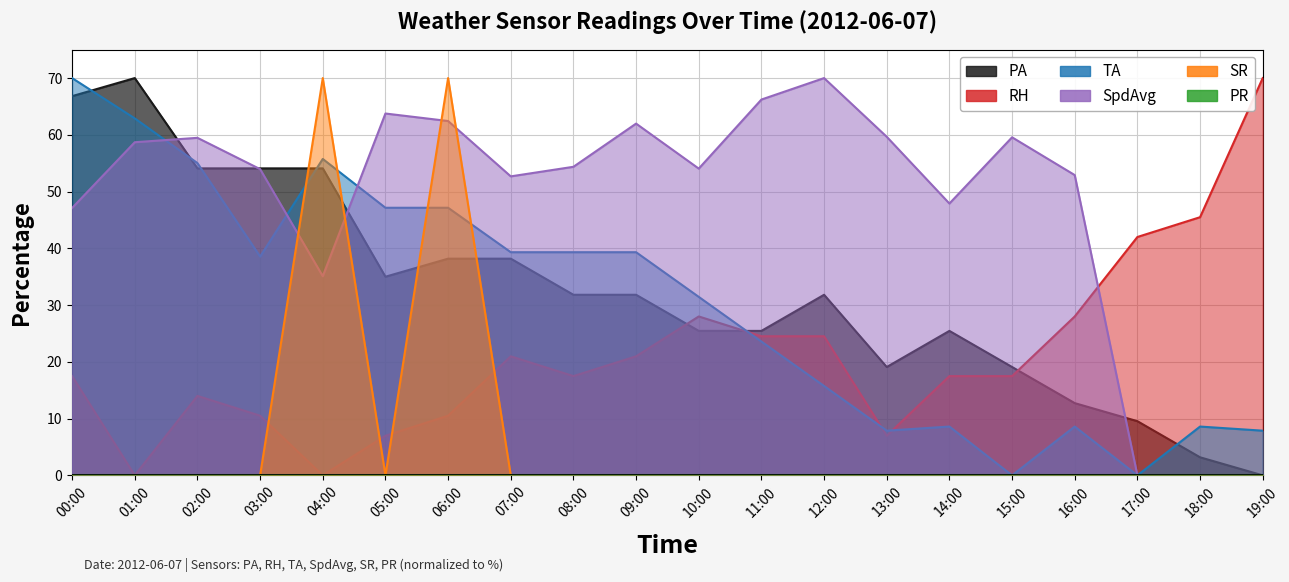

Count the number of categories in the chart.

20